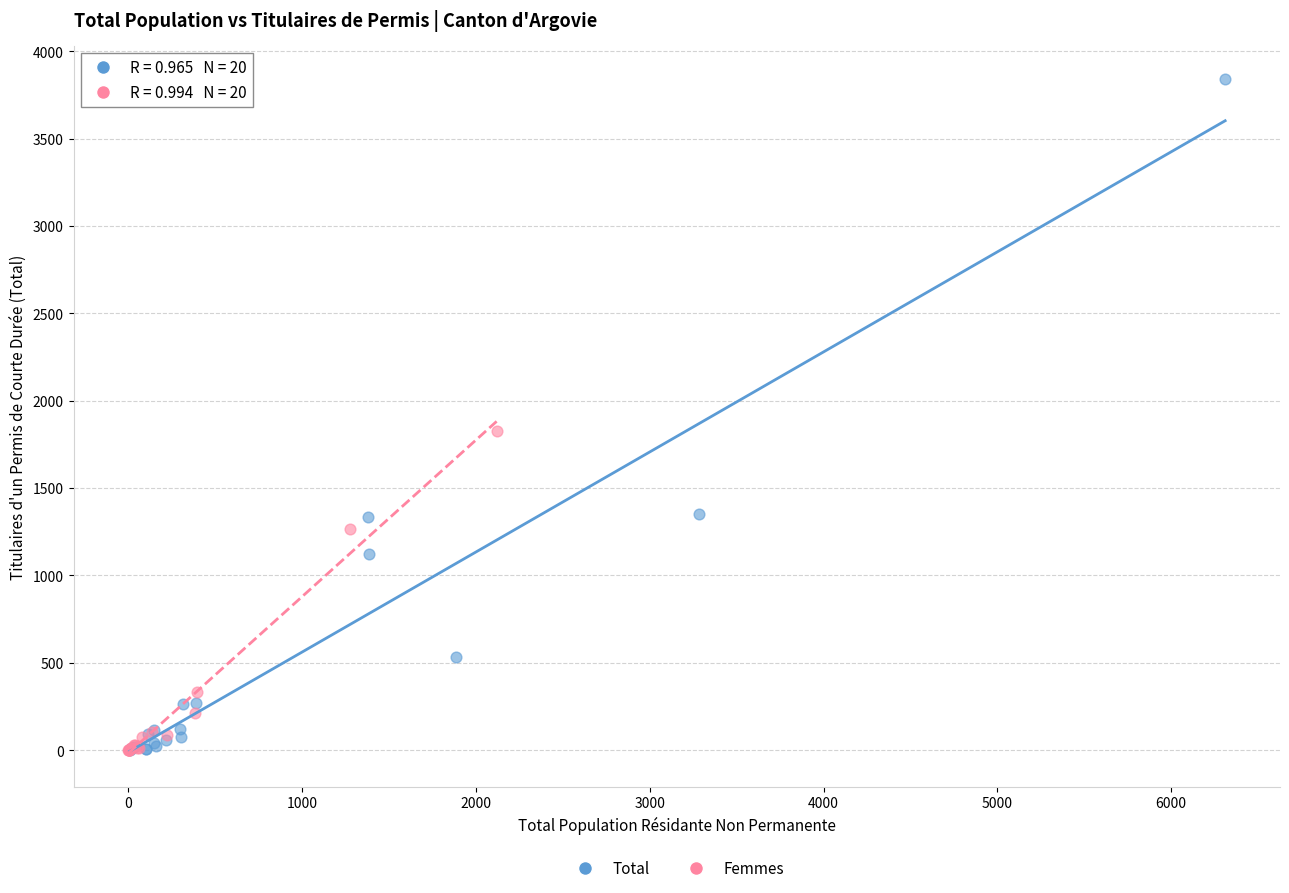

Which series reaches the maximum Y coordinate?

Total